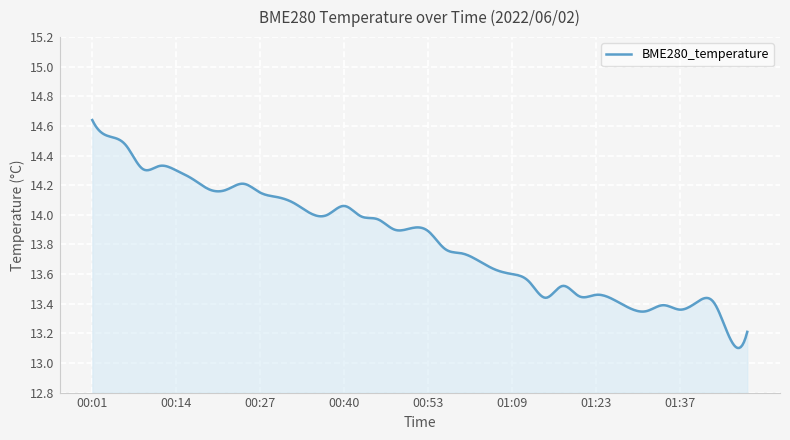

What is the value of the 40th point from the left?

13.2